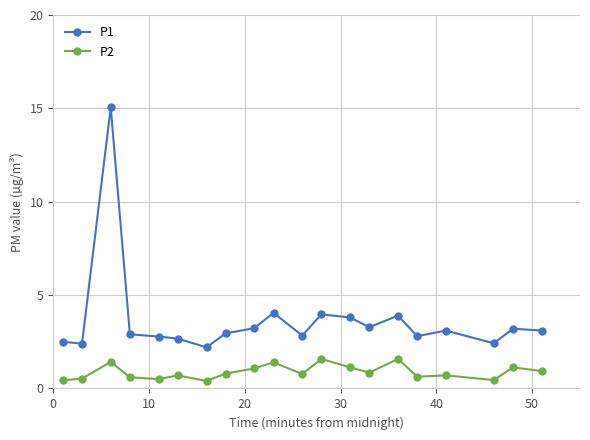

List the series in order of their peak value, lowest first.

P2, P1